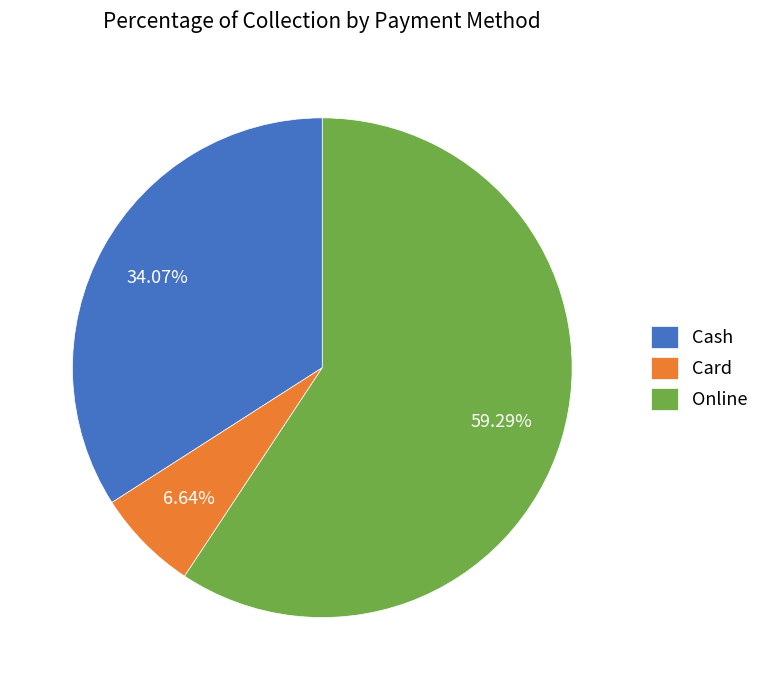

Is there any slice that represents more than half of the pie?

Yes